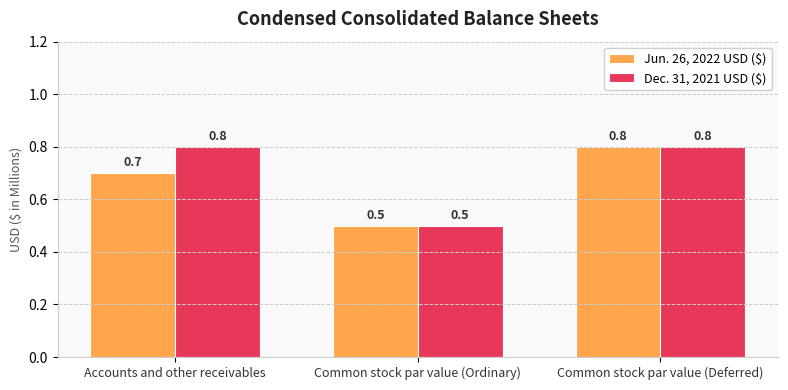

List the labels in order of Jun. 26, 2022 USD ($) value, smallest first.

Common stock par value (Ordinary), Accounts and other receivables, Common stock par value (Deferred)